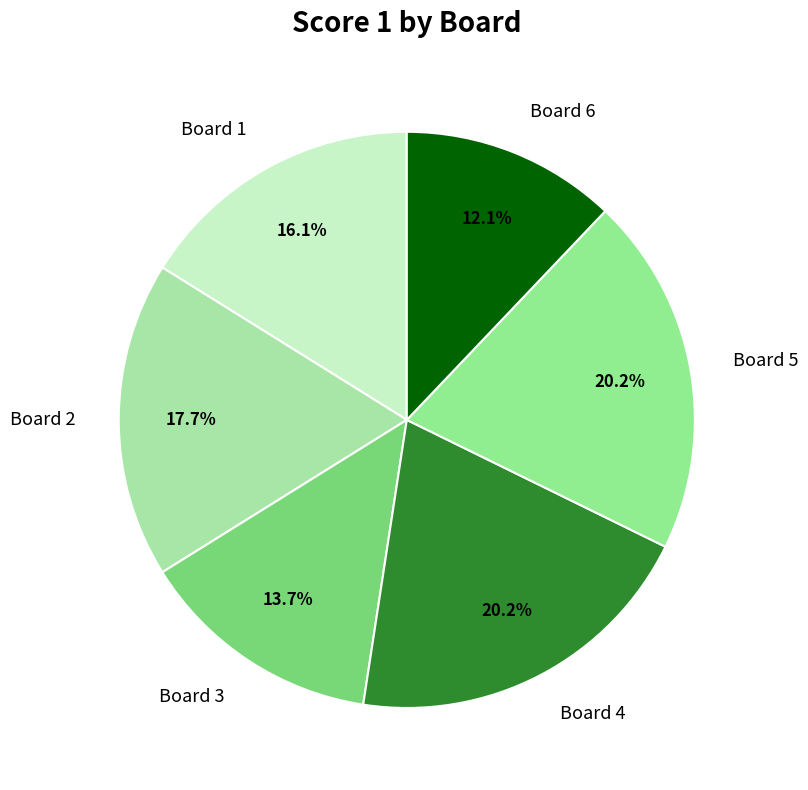

Do Board 4 and Board 5 together represent more than half of the pie?

No